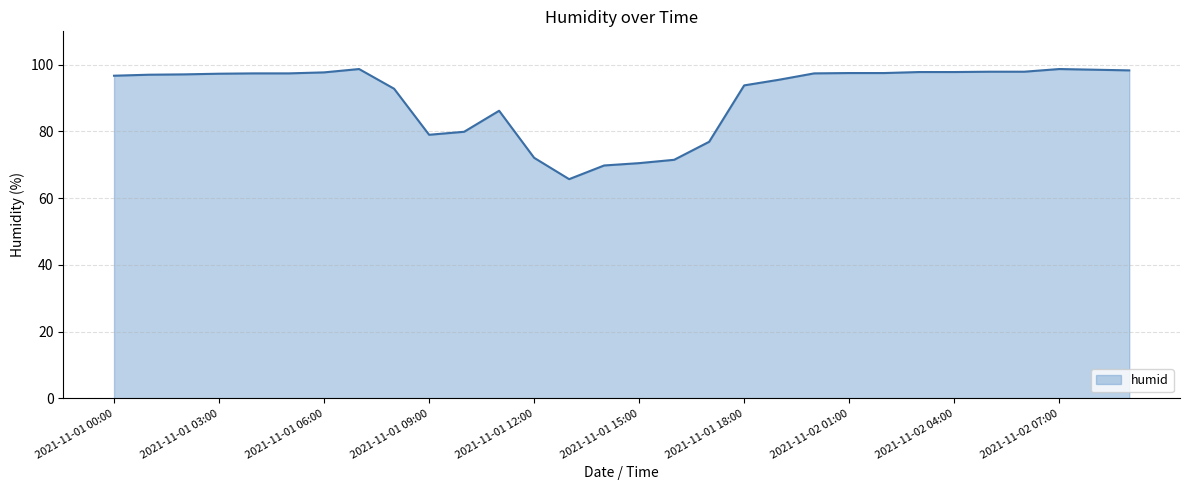

What is the smallest value displayed?

65.7